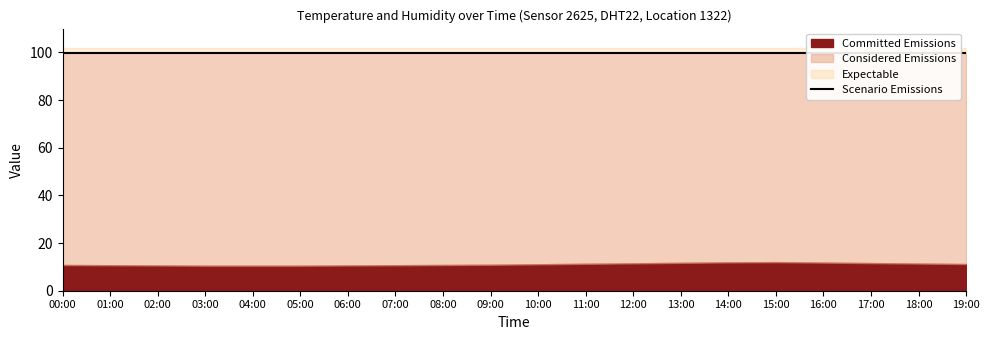

How many interior local peaks does the temperature series have?

1